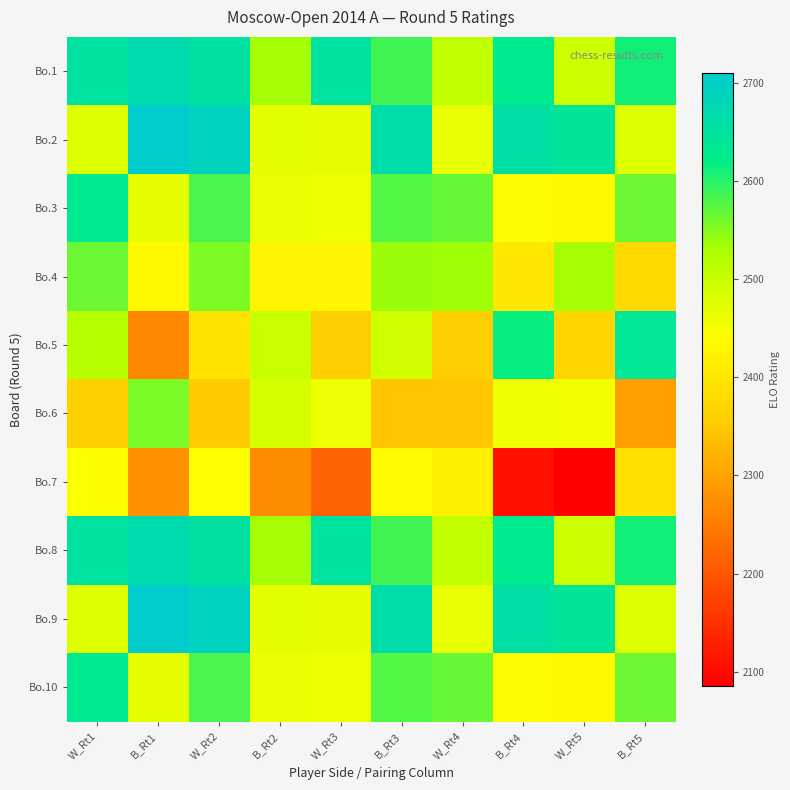

Reading right to left, extract all data points from this chart.

Bo.1: B_Rt5=2611	W_Rt5=2495	B_Rt4=2628	W_Rt4=2507	B_Rt3=2586	W_Rt3=2651	B_Rt2=2534	W_Rt2=2653	B_Rt1=2669	W_Rt1=2651
Bo.2: B_Rt5=2477	W_Rt5=2642	B_Rt4=2658	W_Rt4=2467	B_Rt3=2663	W_Rt3=2469	B_Rt2=2471	W_Rt2=2690	B_Rt1=2710	W_Rt1=2478
Bo.3: B_Rt5=2564	W_Rt5=2432	B_Rt4=2436	W_Rt4=2568	B_Rt3=2577	W_Rt3=2459	B_Rt2=2463	W_Rt2=2581	B_Rt1=2468	W_Rt1=2630
Bo.4: B_Rt5=2378	W_Rt5=2534	B_Rt4=2402	W_Rt4=2536	B_Rt3=2539	W_Rt3=2426	B_Rt2=2426	W_Rt2=2555	B_Rt1=2430	W_Rt1=2564
Bo.5: B_Rt5=2638	W_Rt5=2369	B_Rt4=2617	W_Rt4=2357	B_Rt3=2491	W_Rt3=2357	B_Rt2=2501	W_Rt2=2392	B_Rt1=2264	W_Rt1=2518
Bo.6: B_Rt5=2294	W_Rt5=2456	B_Rt4=2460	W_Rt4=2347	B_Rt3=2345	W_Rt3=2461	B_Rt2=2485	W_Rt2=2355	B_Rt1=2556	W_Rt1=2362
Bo.7: B_Rt5=2390	W_Rt5=2086	B_Rt4=2109	W_Rt4=2421	B_Rt3=2434	W_Rt3=2216	B_Rt2=2270	W_Rt2=2441	B_Rt1=2277	W_Rt1=2446
Bo.8: B_Rt5=2611	W_Rt5=2495	B_Rt4=2628	W_Rt4=2507	B_Rt3=2586	W_Rt3=2651	B_Rt2=2534	W_Rt2=2653	B_Rt1=2669	W_Rt1=2651
Bo.9: B_Rt5=2477	W_Rt5=2642	B_Rt4=2658	W_Rt4=2467	B_Rt3=2663	W_Rt3=2469	B_Rt2=2471	W_Rt2=2690	B_Rt1=2710	W_Rt1=2478
Bo.10: B_Rt5=2564	W_Rt5=2432	B_Rt4=2436	W_Rt4=2568	B_Rt3=2577	W_Rt3=2459	B_Rt2=2463	W_Rt2=2581	B_Rt1=2468	W_Rt1=2630